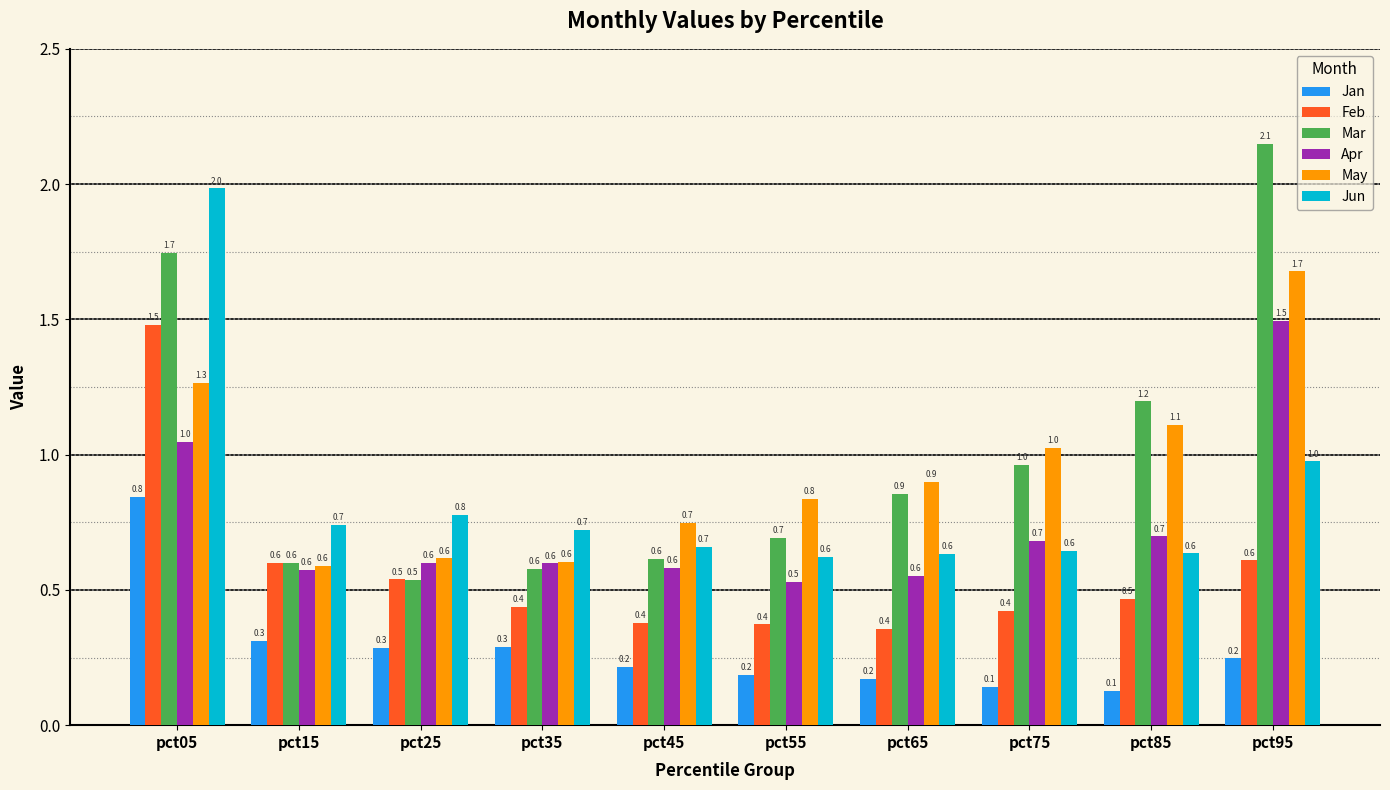

Which category has the highest value in the Jan series?

pct05